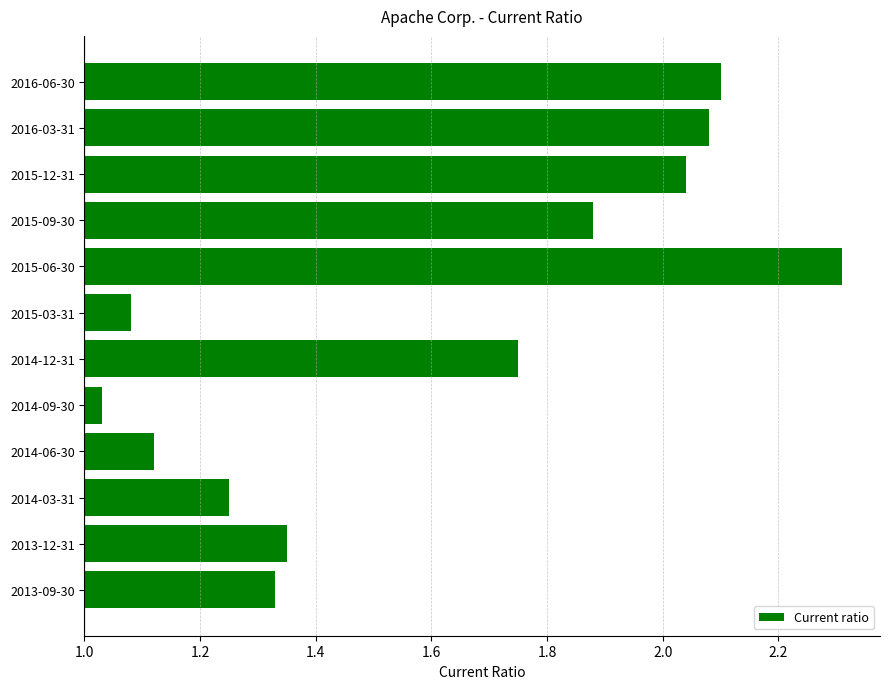

What is the change in value from 2014-03-31 to 2013-09-30?

+0.1